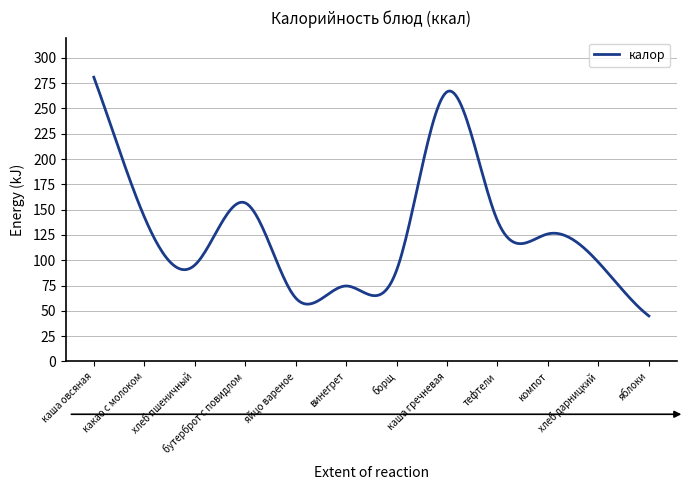

What is the smallest value displayed?

45.0